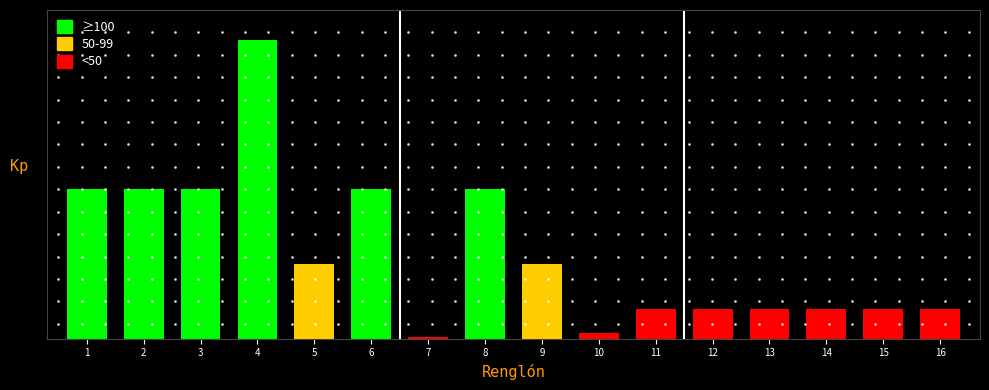

Are the bars horizontal?

No